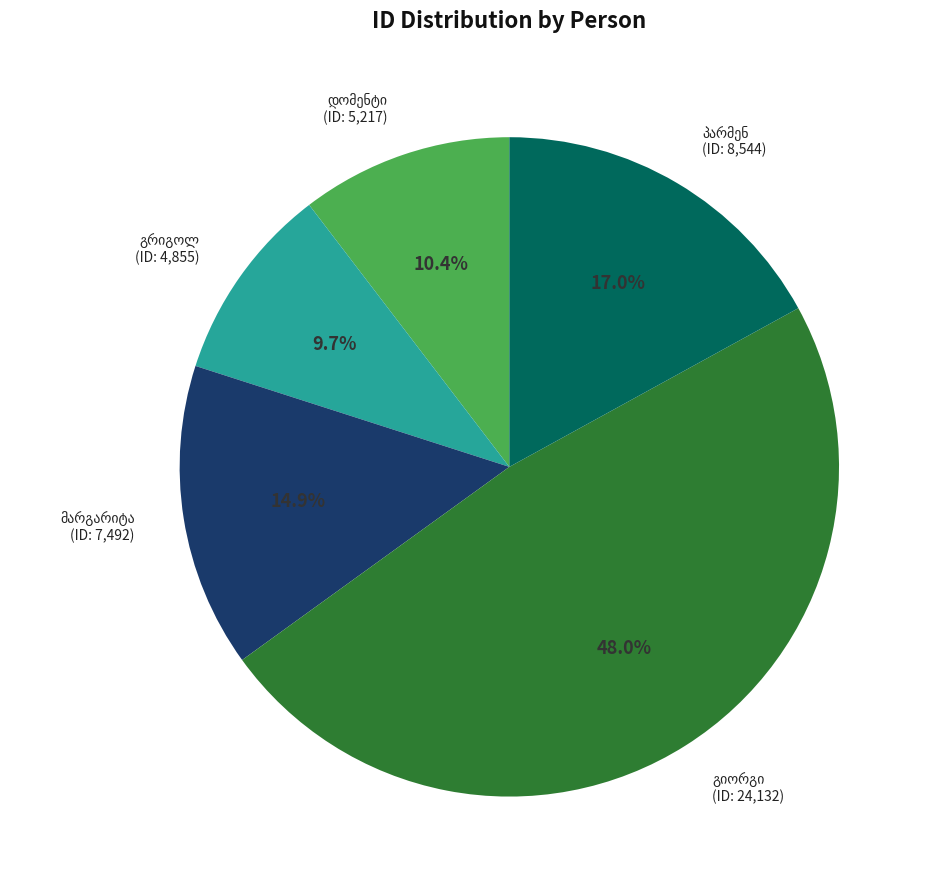

Is there any slice that represents more than half of the pie?

No